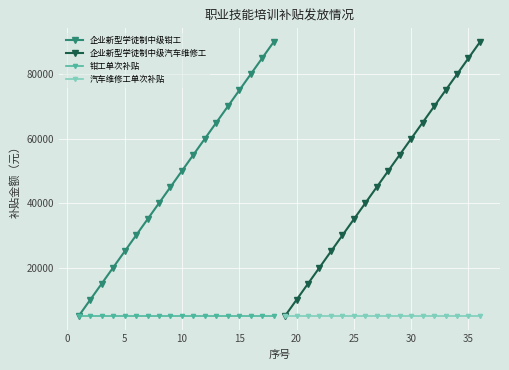

True or false: 企业新型学徒制中级钳工 has more than 0 points higher than both neighbors.

False